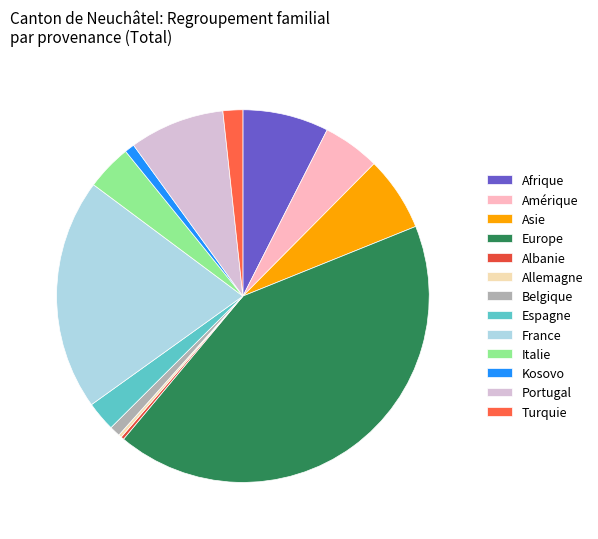

Which slice is the largest?

Europe